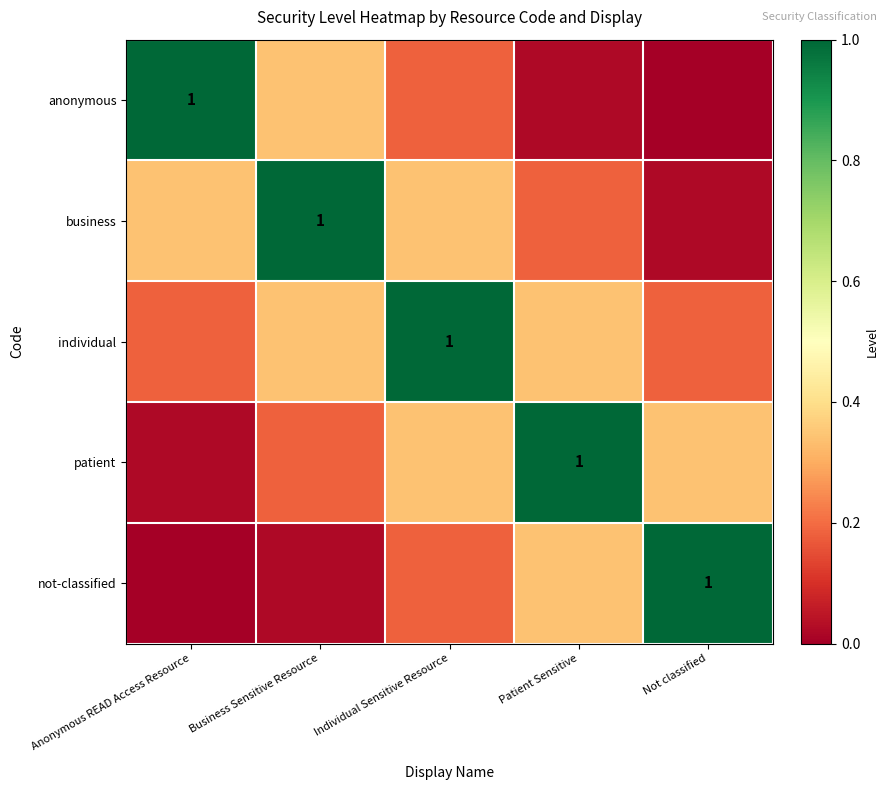

Rank the series at Anonymous READ Access Resource from highest to lowest value.

anonymous, business, individual, patient, not-classified